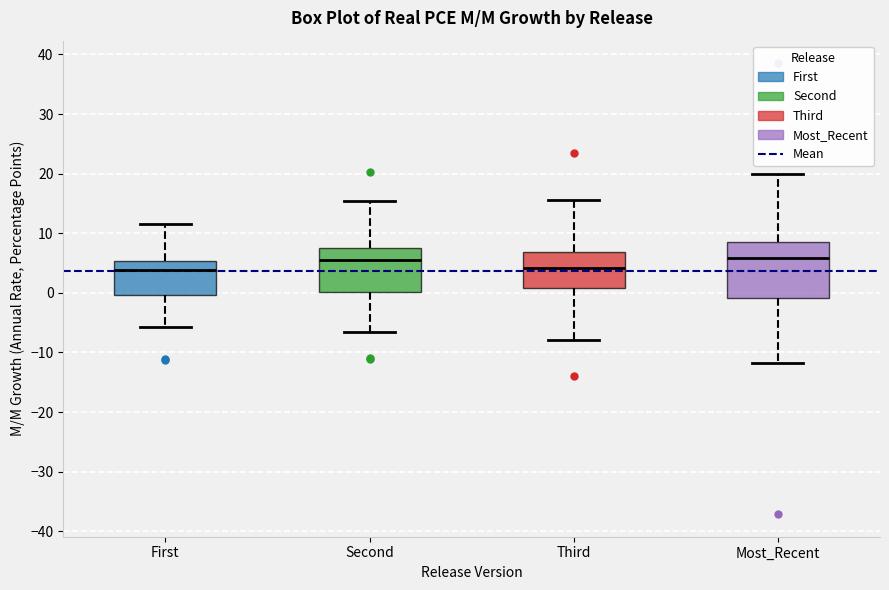

Reading left to right, transcribe this box plot: for each box, give where its median line is, the range the box spans, and where its two whiskers end, as read against the y-axis. The values are not printed on the chart, so give them approximately, as read against the axis.

First: median 4, box 0 to 5, whiskers -6 to 11
Second: median 5, box 0 to 8, whiskers -7 to 15
Third: median 4, box 1 to 7, whiskers -8 to 16
Most_Recent: median 6, box -1 to 9, whiskers -12 to 20